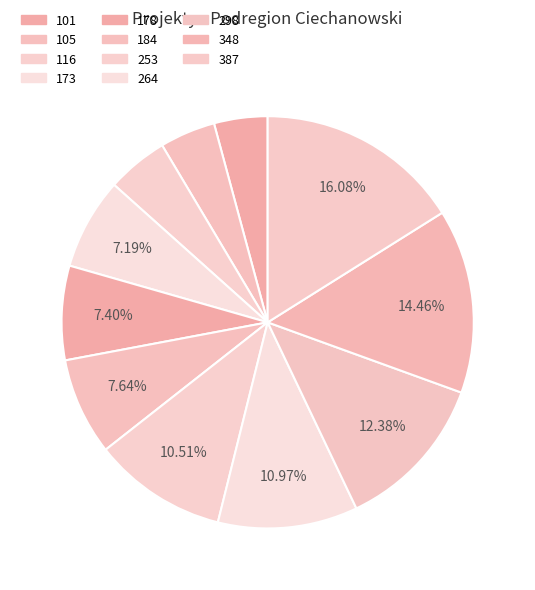

Is there any slice that represents more than half of the pie?

No